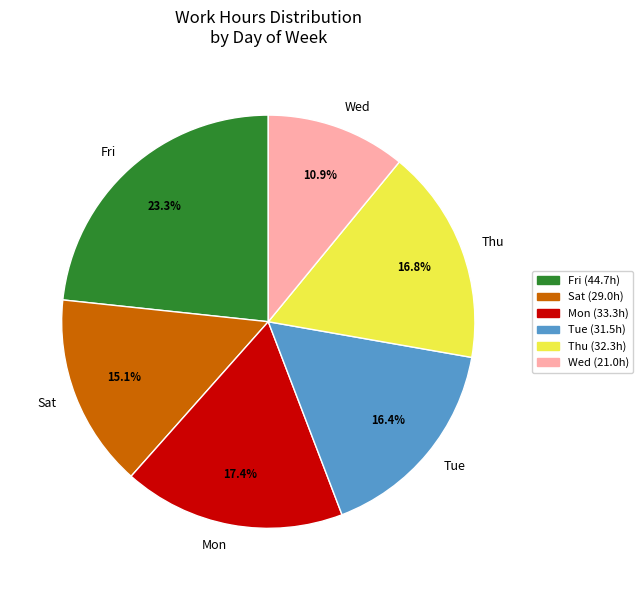

How many segments does this pie chart have?

6